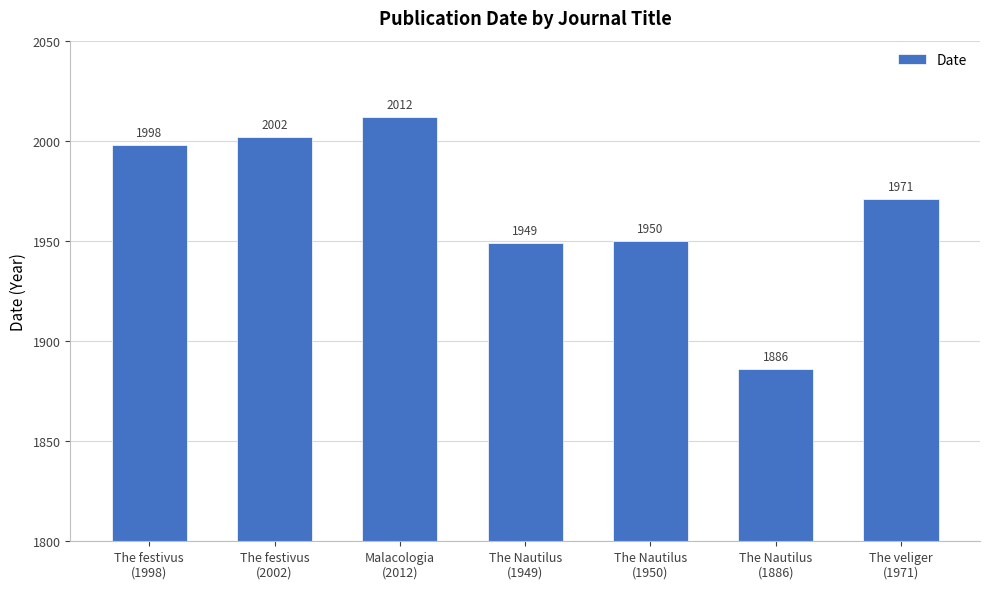

What is the approximate value at The Nautilus
(1949), to the nearest 50?

1950